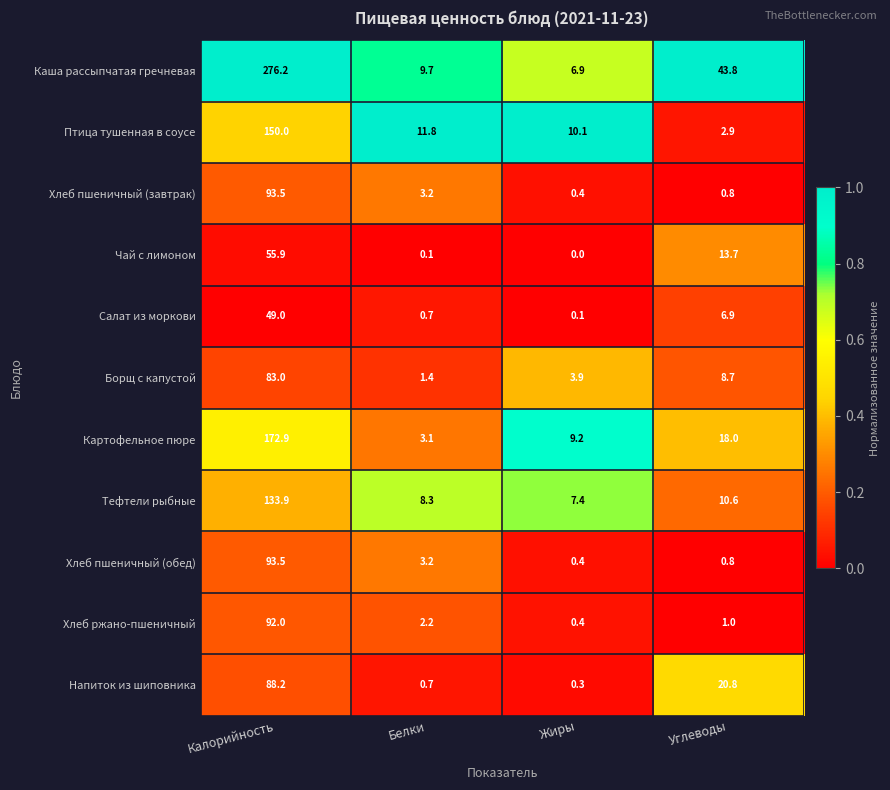

What is the difference between the Напиток из шиповника values at Белки and Жиры?

0.4